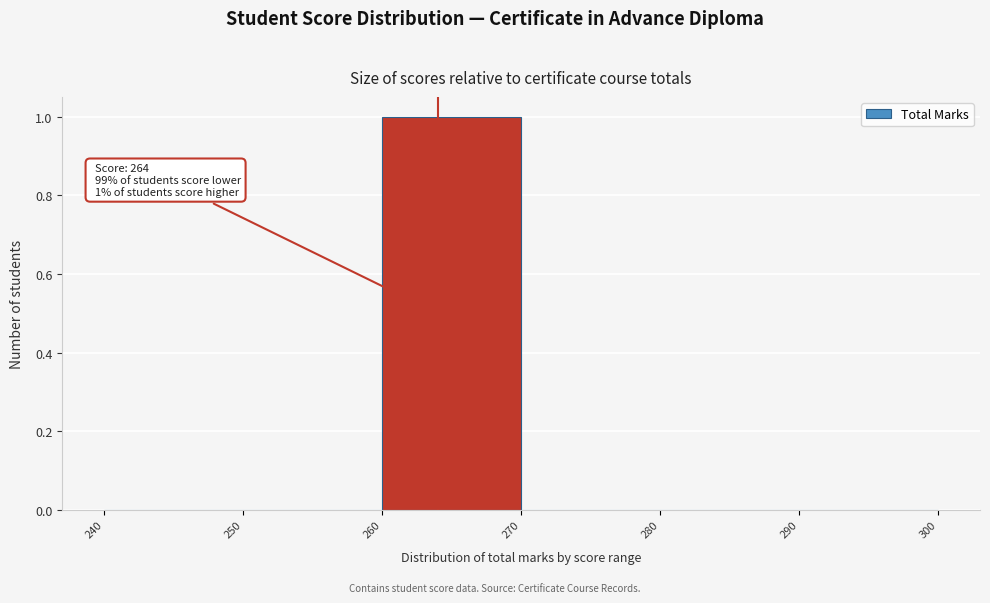

Over which range of the x-axis is the bar tallest?

260 to 270